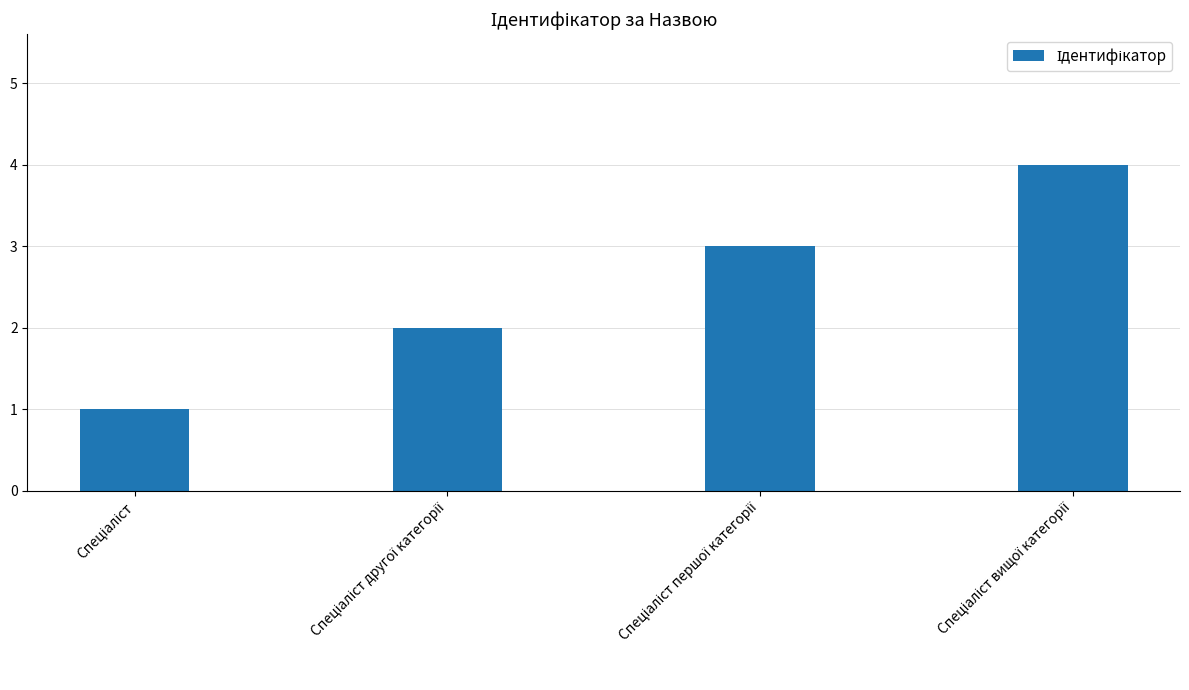

What is the value of the 1st bar from the left?

1